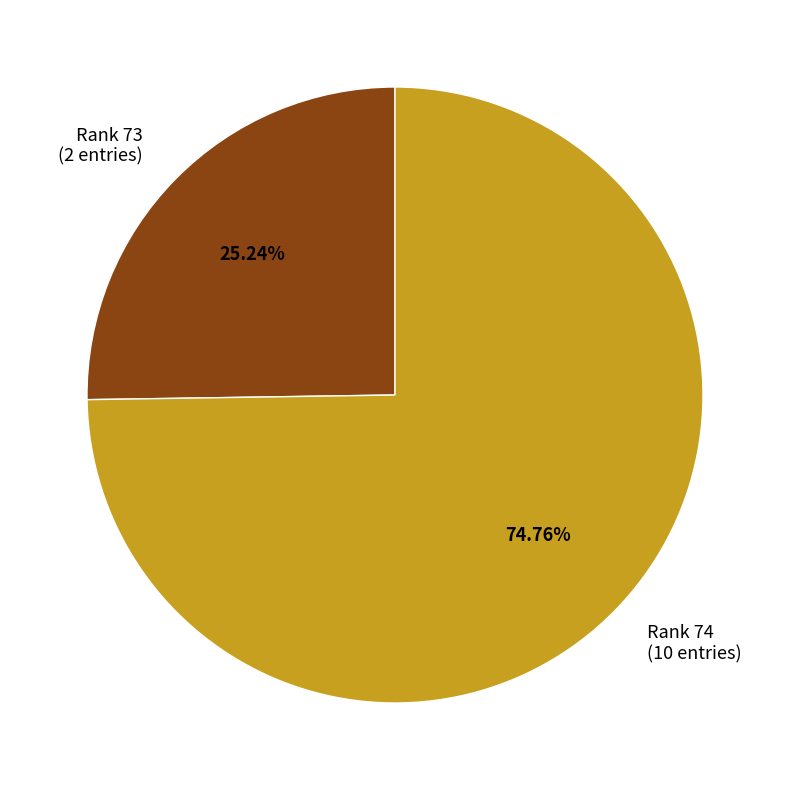

Rank the categories by value from highest to lowest.

Rank 74 (10 entries), Rank 73 (2 entries)